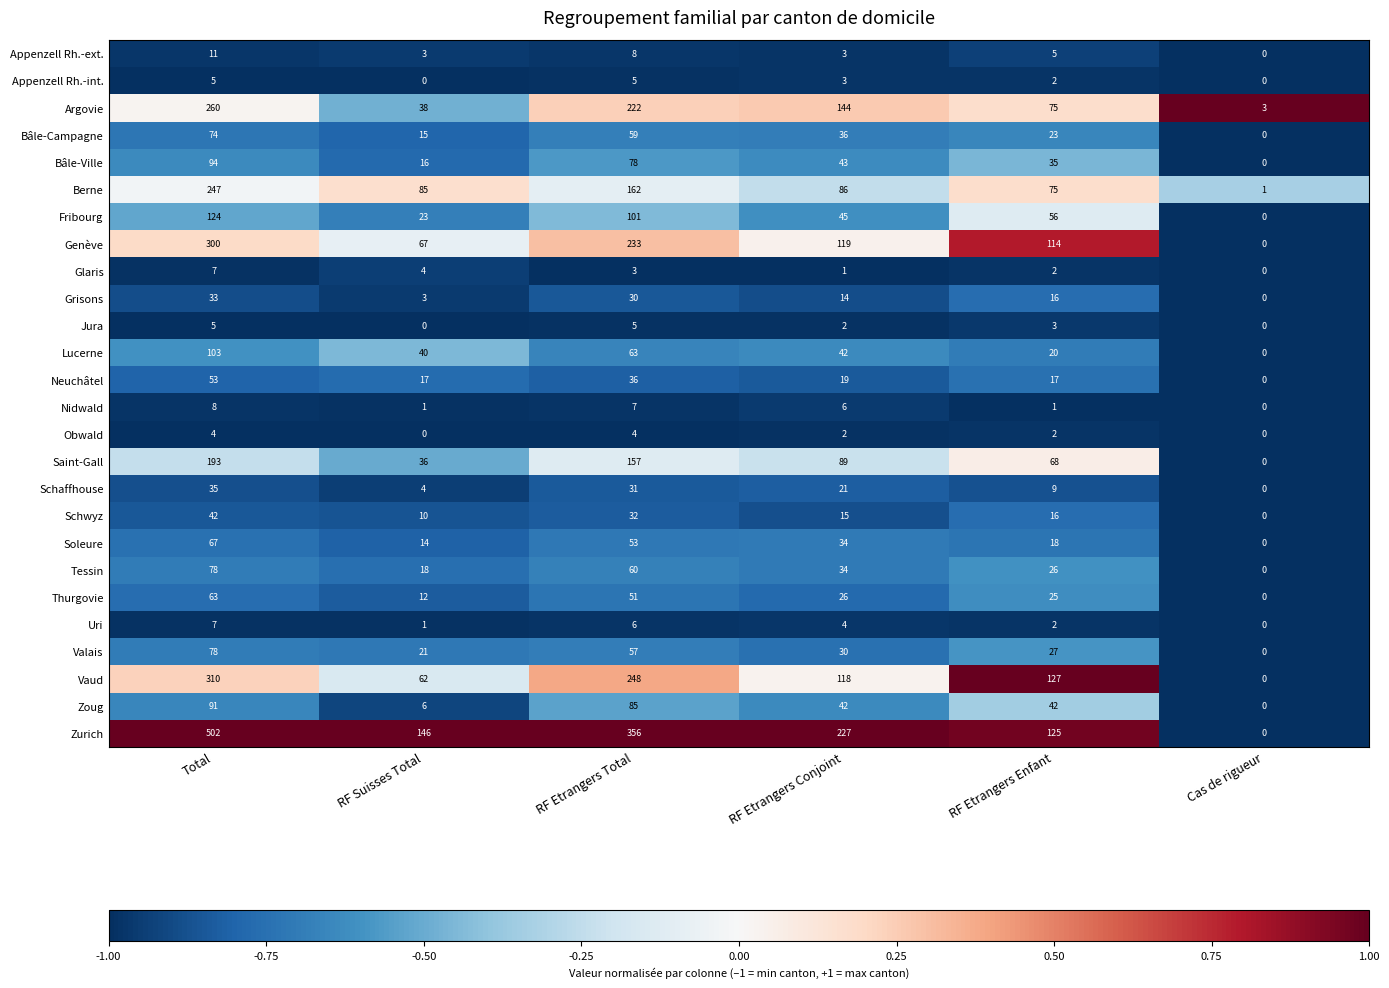

Which series has the largest total across all categories?

Zurich